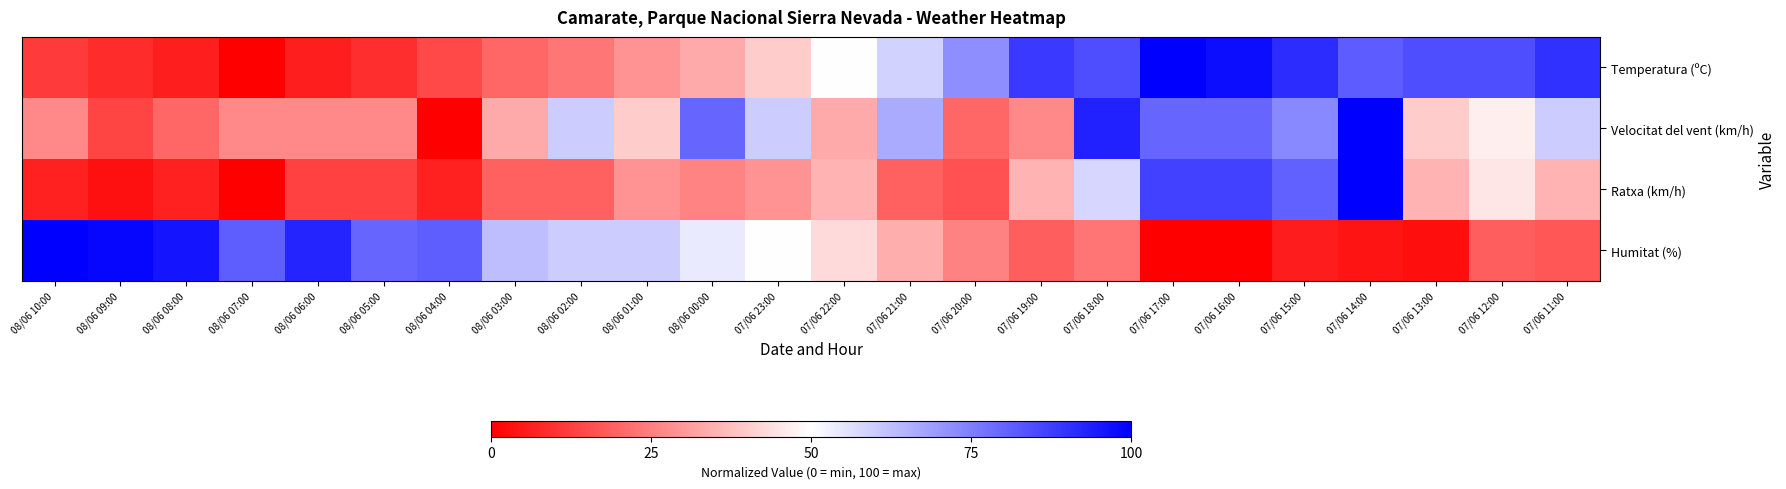

Reading right to left, list all the values displayed in this chart.

Temperatura (ºC): 07/06 11:00=90.0	07/06 12:00=84.7	07/06 13:00=84.7	07/06 14:00=82.0	07/06 15:00=91.3	07/06 16:00=97.3	07/06 17:00=100.0	07/06 18:00=84.7	07/06 19:00=88.7	07/06 20:00=72.0	07/06 21:00=58.7	07/06 22:00=50.0	07/06 23:00=40.0	08/06 00:00=33.3	08/06 01:00=28.7	08/06 02:00=23.3	08/06 03:00=20.0	08/06 04:00=14.7	08/06 05:00=9.3	08/06 06:00=6.0	08/06 07:00=0.0	08/06 08:00=6.0	08/06 09:00=8.7	08/06 10:00=11.3
Velocitat del vent (km/h): 07/06 11:00=60.0	07/06 12:00=46.7	07/06 13:00=40.0	07/06 14:00=100.0	07/06 15:00=73.3	07/06 16:00=80.0	07/06 17:00=80.0	07/06 18:00=93.3	07/06 19:00=26.7	07/06 20:00=20.0	07/06 21:00=66.7	07/06 22:00=33.3	07/06 23:00=60.0	08/06 00:00=80.0	08/06 01:00=40.0	08/06 02:00=60.0	08/06 03:00=33.3	08/06 04:00=0.0	08/06 05:00=26.7	08/06 06:00=26.7	08/06 07:00=26.7	08/06 08:00=20.0	08/06 09:00=13.3	08/06 10:00=26.7
Ratxa (km/h): 07/06 11:00=35.5	07/06 12:00=45.2	07/06 13:00=35.5	07/06 14:00=100.0	07/06 15:00=80.6	07/06 16:00=87.1	07/06 17:00=87.1	07/06 18:00=58.1	07/06 19:00=35.5	07/06 20:00=16.1	07/06 21:00=19.4	07/06 22:00=35.5	07/06 23:00=29.0	08/06 00:00=25.8	08/06 01:00=29.0	08/06 02:00=19.4	08/06 03:00=19.4	08/06 04:00=6.5	08/06 05:00=12.9	08/06 06:00=12.9	08/06 07:00=0.0	08/06 08:00=6.5	08/06 09:00=3.2	08/06 10:00=6.5
Humitat (%): 07/06 11:00=17.1	07/06 12:00=18.6	07/06 13:00=2.9	07/06 14:00=4.3	07/06 15:00=5.7	07/06 16:00=0.0	07/06 17:00=0.0	07/06 18:00=22.9	07/06 19:00=18.6	07/06 20:00=25.7	07/06 21:00=34.3	07/06 22:00=42.9	07/06 23:00=50.0	08/06 00:00=54.3	08/06 01:00=60.0	08/06 02:00=60.0	08/06 03:00=62.9	08/06 04:00=81.4	08/06 05:00=80.0	08/06 06:00=92.9	08/06 07:00=81.4	08/06 08:00=95.7	08/06 09:00=98.6	08/06 10:00=100.0